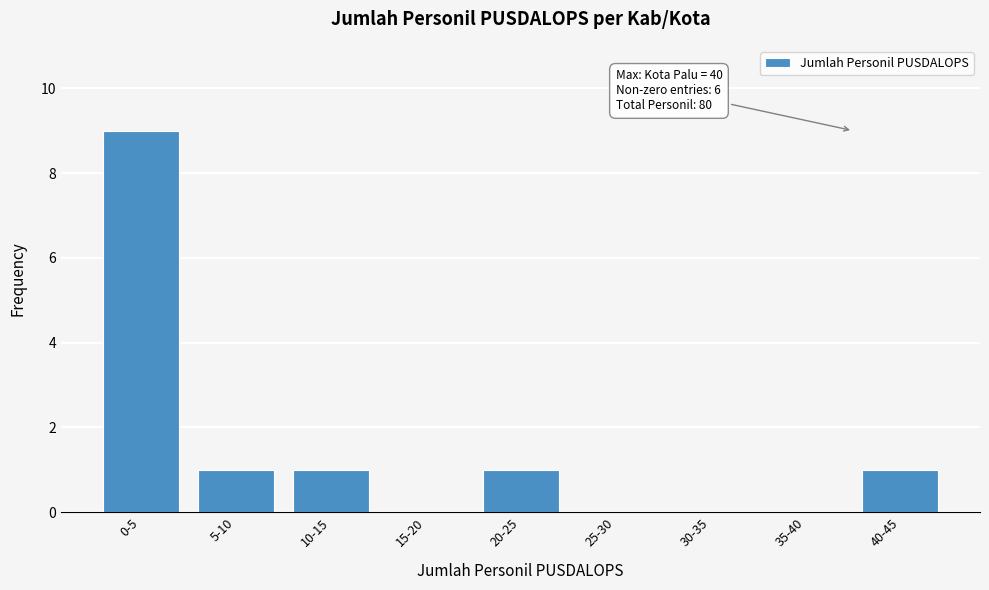

Reading left to right, extract all data points from this chart.

0-5=9	5-10=1	10-15=1	15-20=0	20-25=1	25-30=0	30-35=0	35-40=0	40-45=1